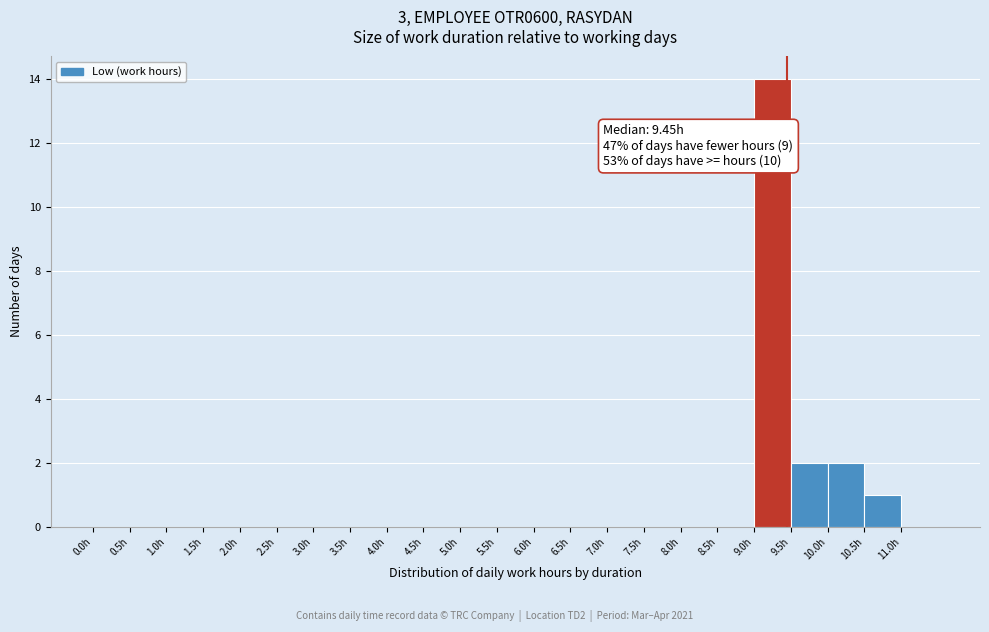

Over which range of the x-axis is the bar tallest?

9.0 to 9.5